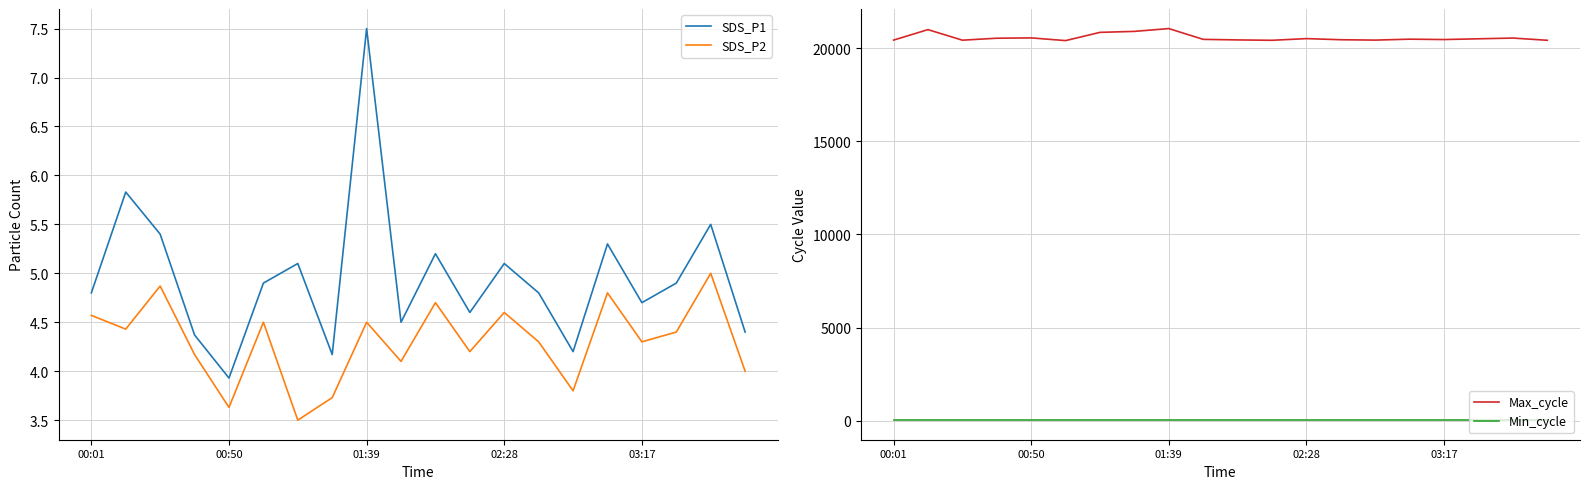

What is the minimum value for Max_cycle?

20413